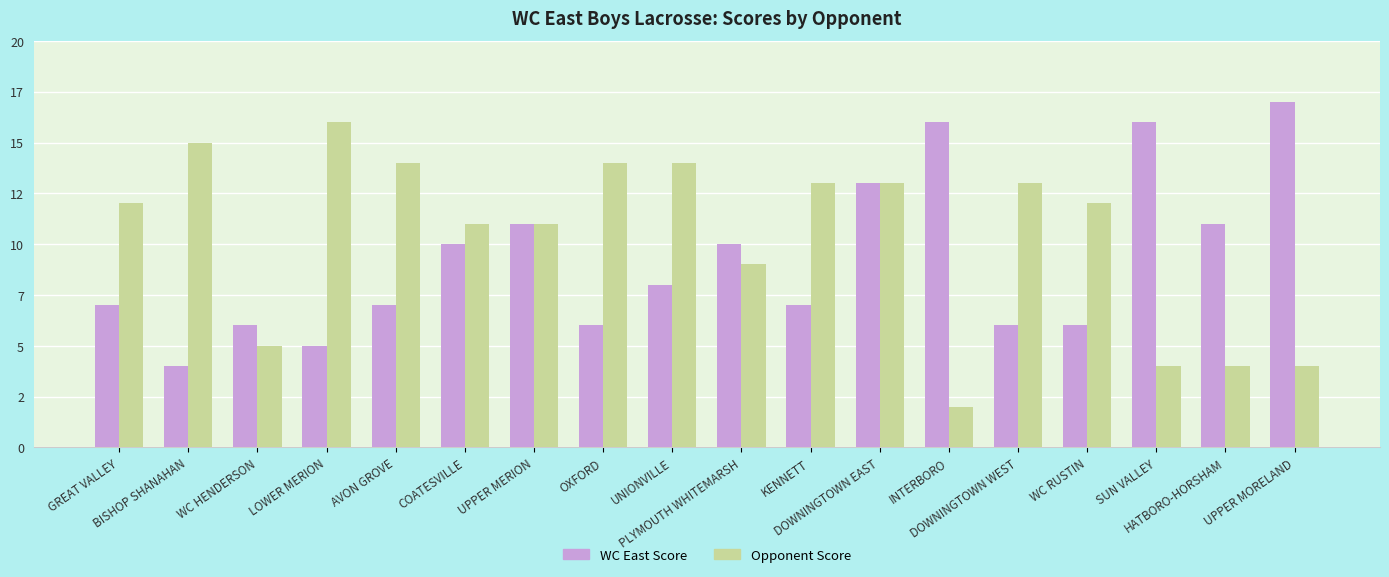

What are all the series names shown in the legend?

WC East Score, Opponent Score